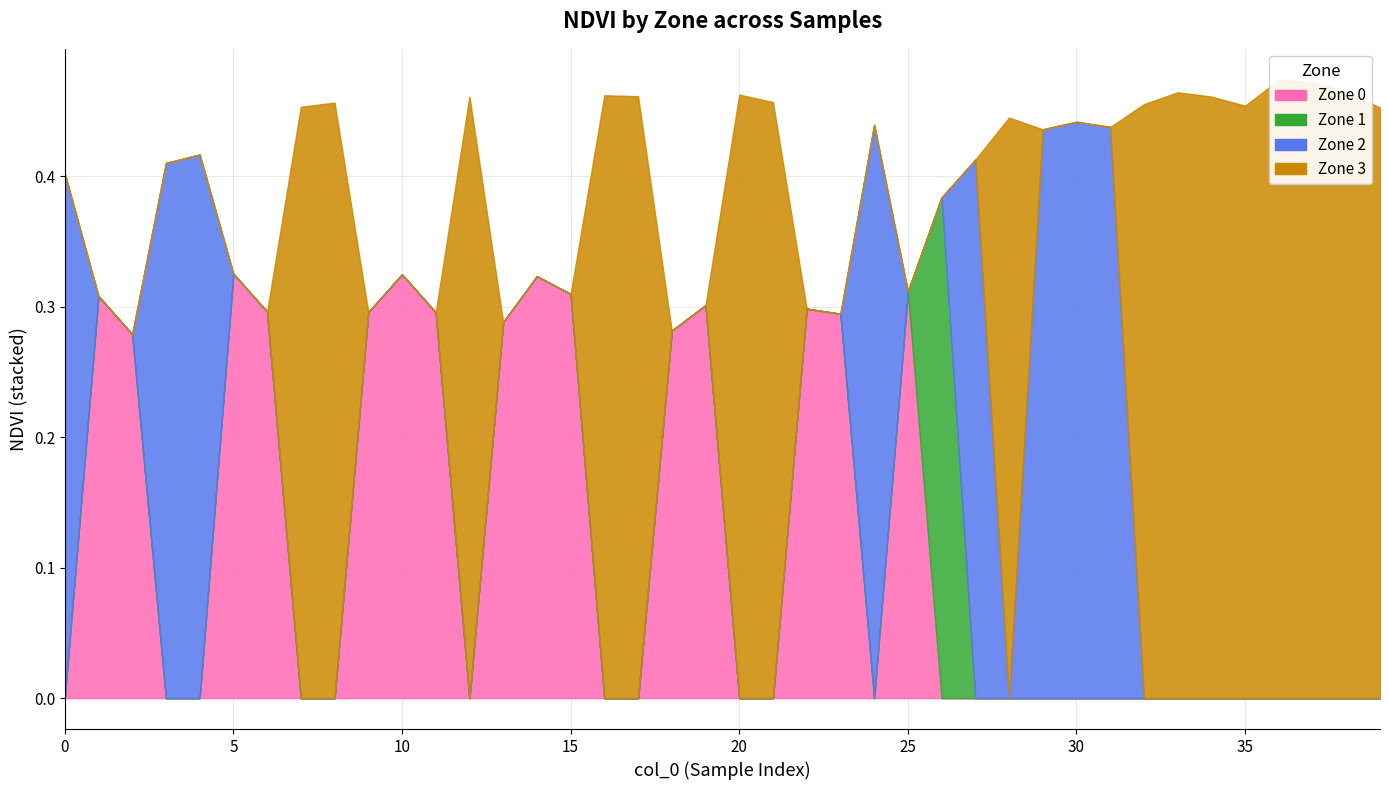

The value of Zone 2 at 10 is 0.0. True or false?

True